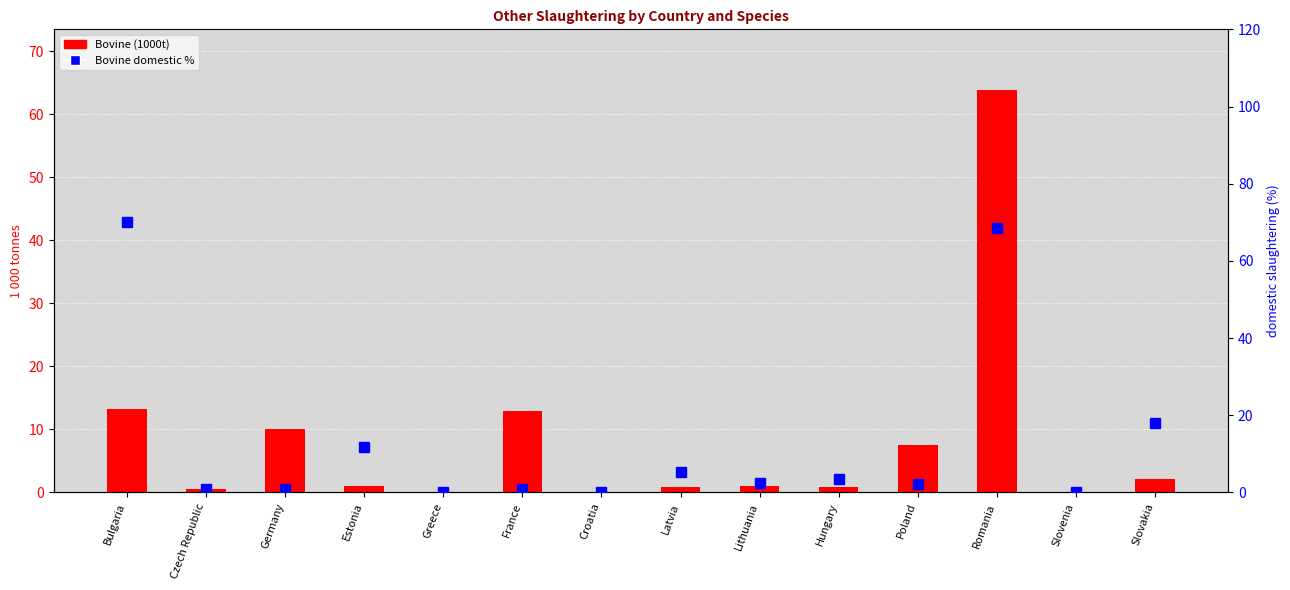

What is the label of the 1st bar from the left?

Bulgaria